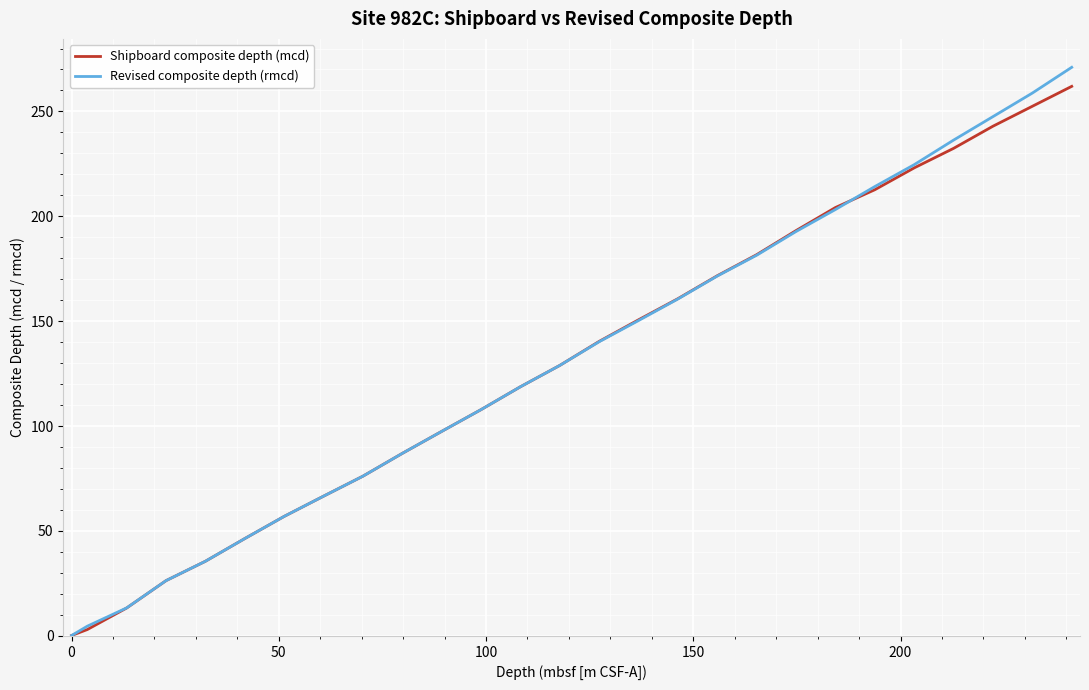

What is the greatest value displayed?

271.0